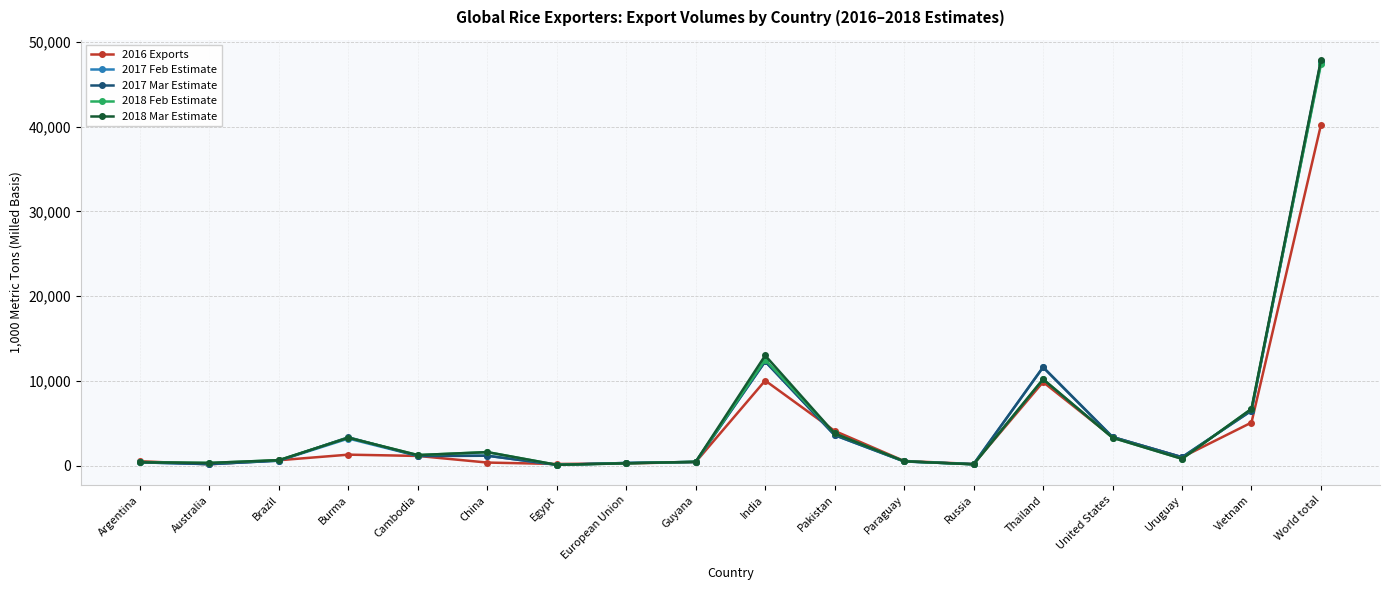

What is the label of the 6th point from the left?

China